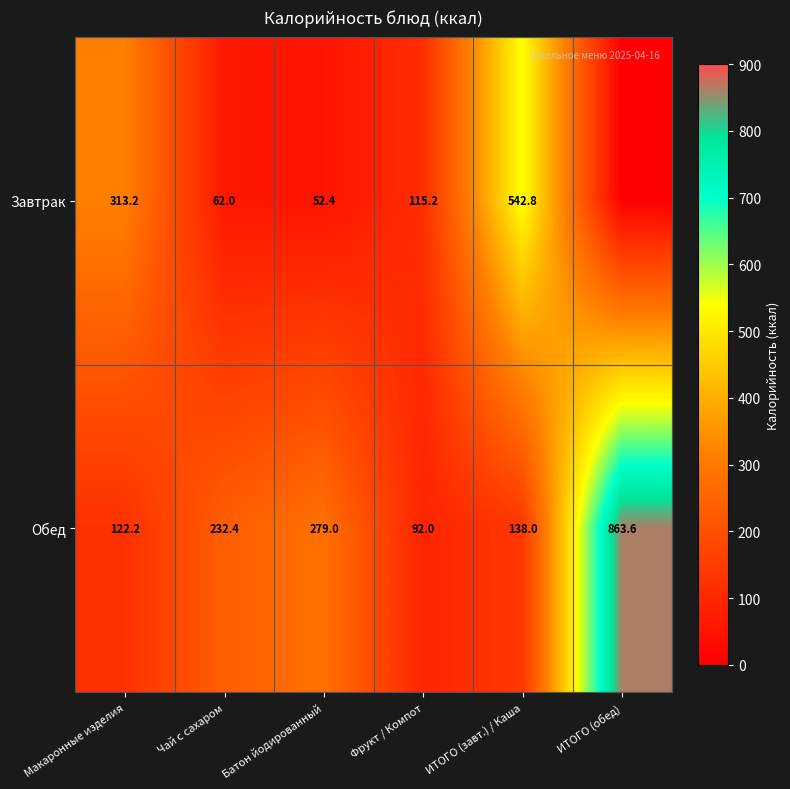

At which category is the sum across all series the highest?

ИТОГО (обед)